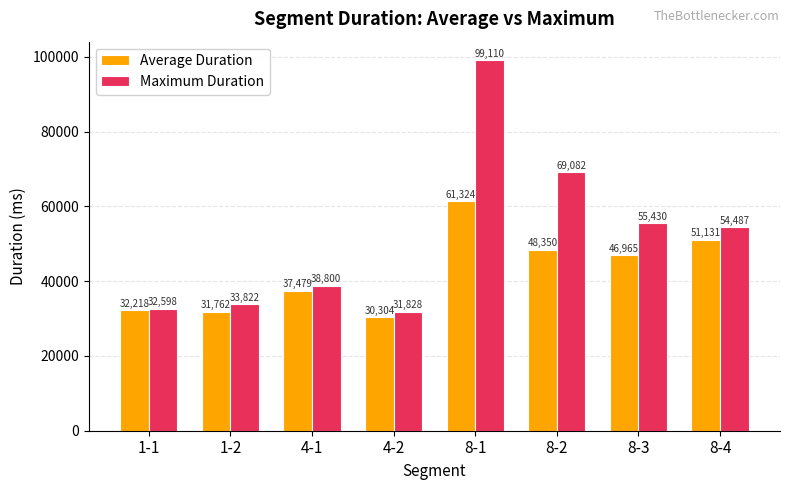

What is the difference between the maximum and minimum values in the Maximum Duration series?

67282.0